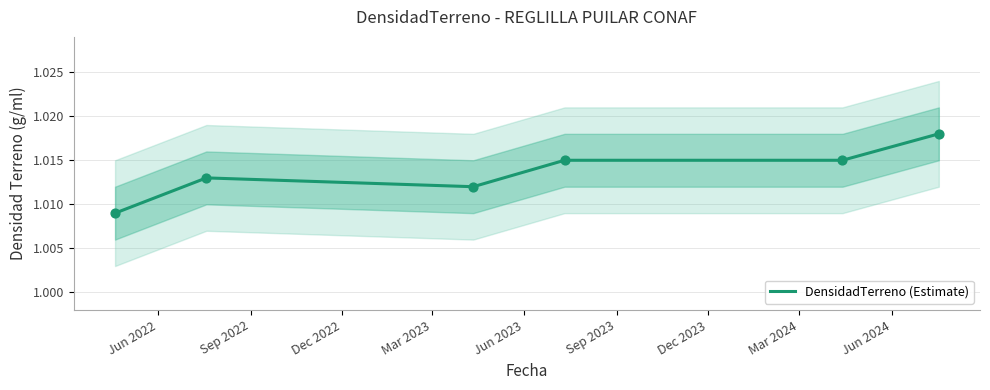

Which has a higher value, Jun 2022 or Dec 2022?

Dec 2022